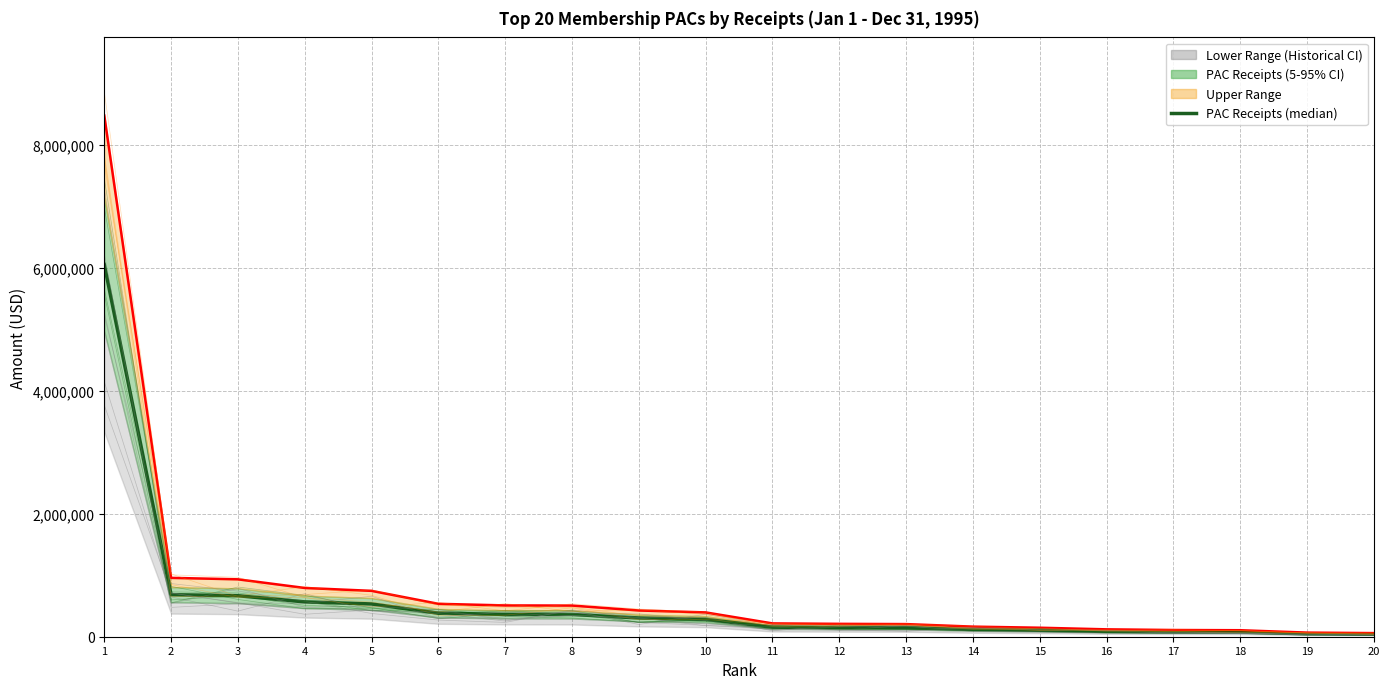

What is the difference between the highest and lowest values at 20?

16821.6